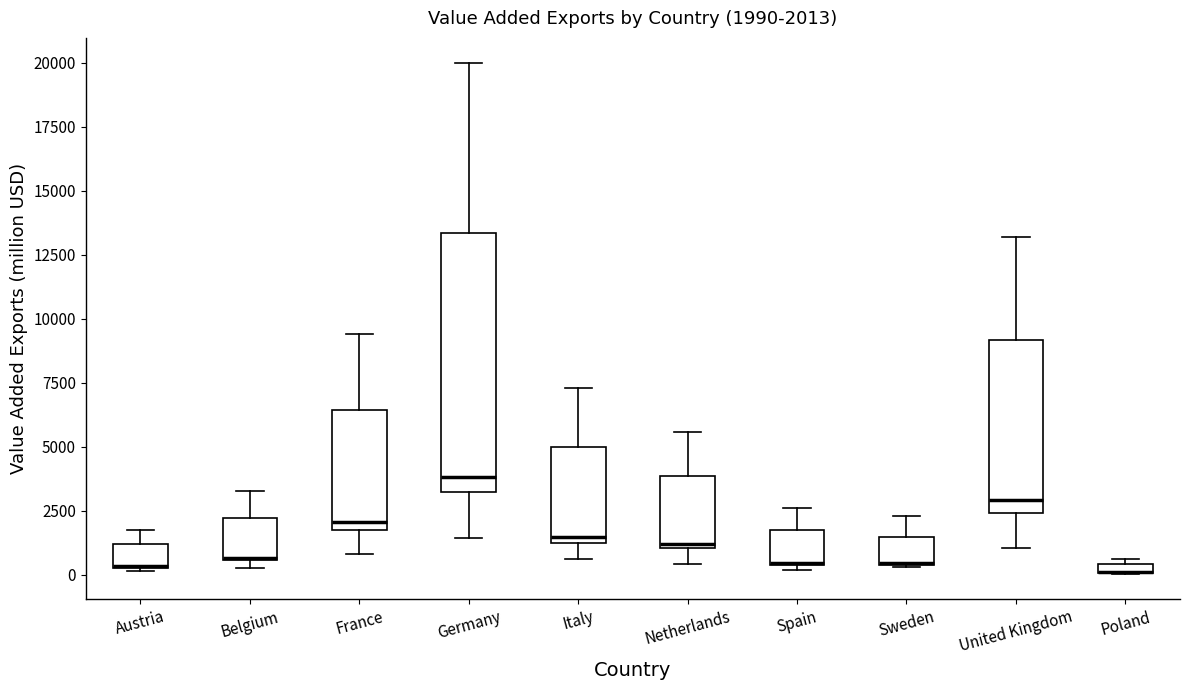

Comparing the boxes themselves (not the whiskers), which one is the tallest?

Germany